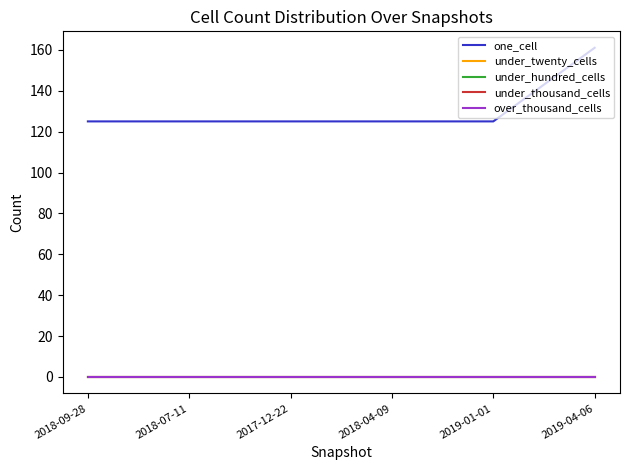

What is the value of the one_cell point at the 6th from the left?

161